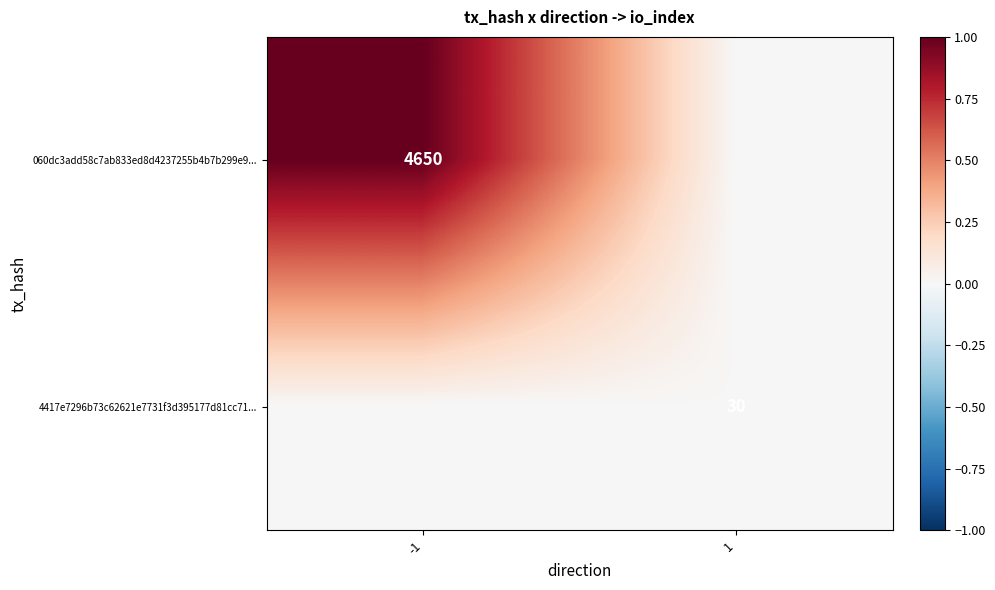

True or false: 4417e7296b73c62621e7731f3d395177d81cc71... has a value of 14 at 1.

False